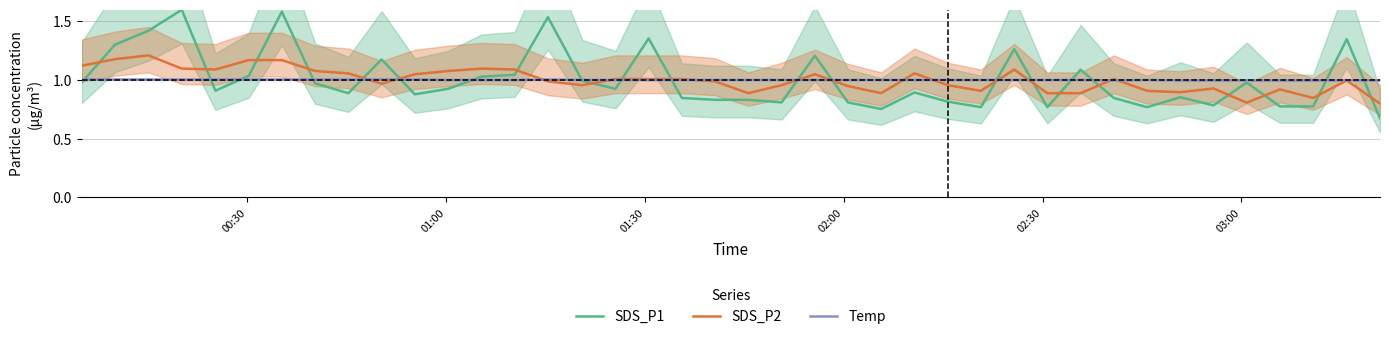

Which series has the widest spread of values?

SDS_P1